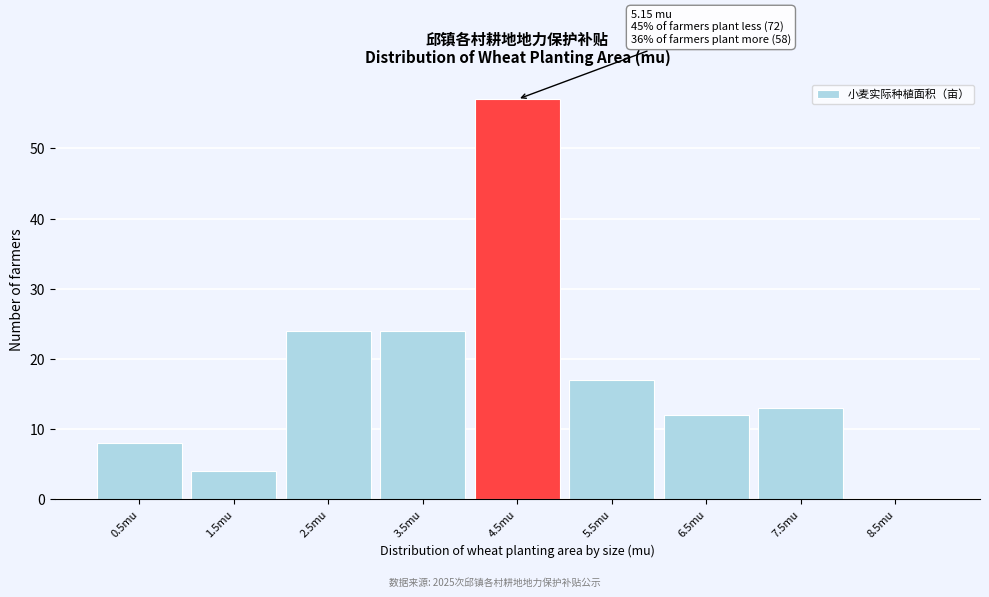

Reading left to right, transcribe all the data shown in this chart.

0.5mu=8	1.5mu=4	2.5mu=24	3.5mu=24	4.5mu=57	5.5mu=17	6.5mu=12	7.5mu=13	8.5mu=0